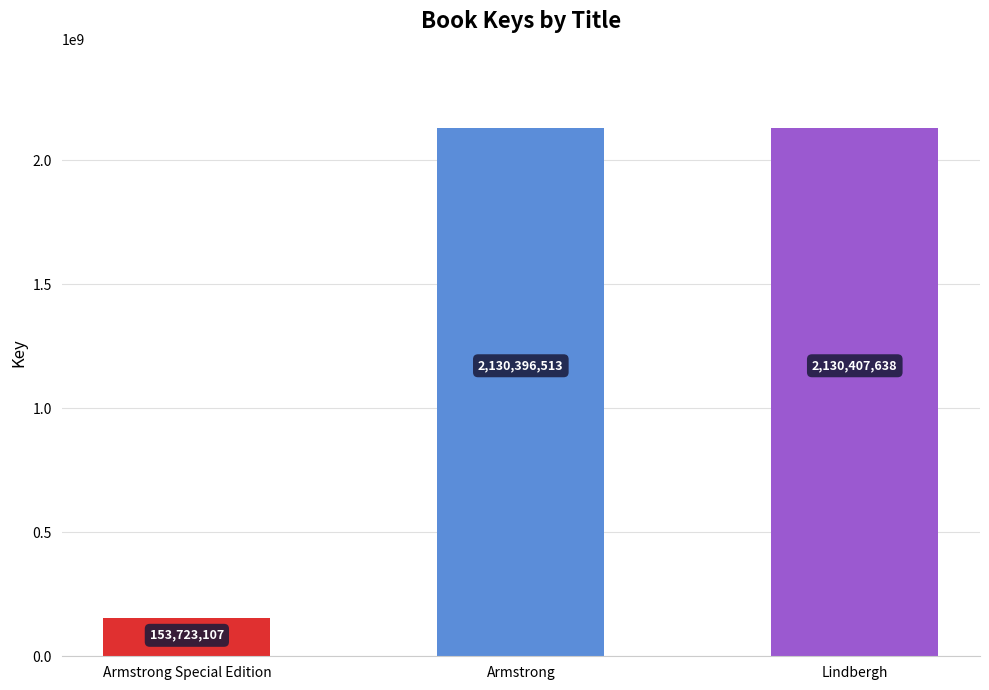

The value at Lindbergh is 3689928970. True or false?

False